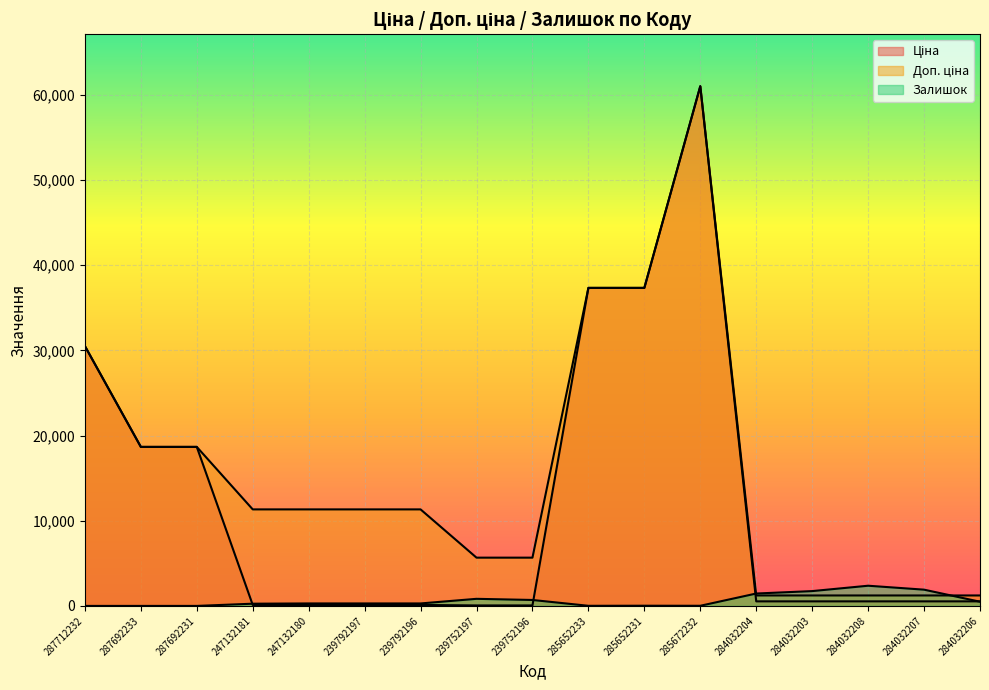

What is the total value across all series at 287692231?

37343.0